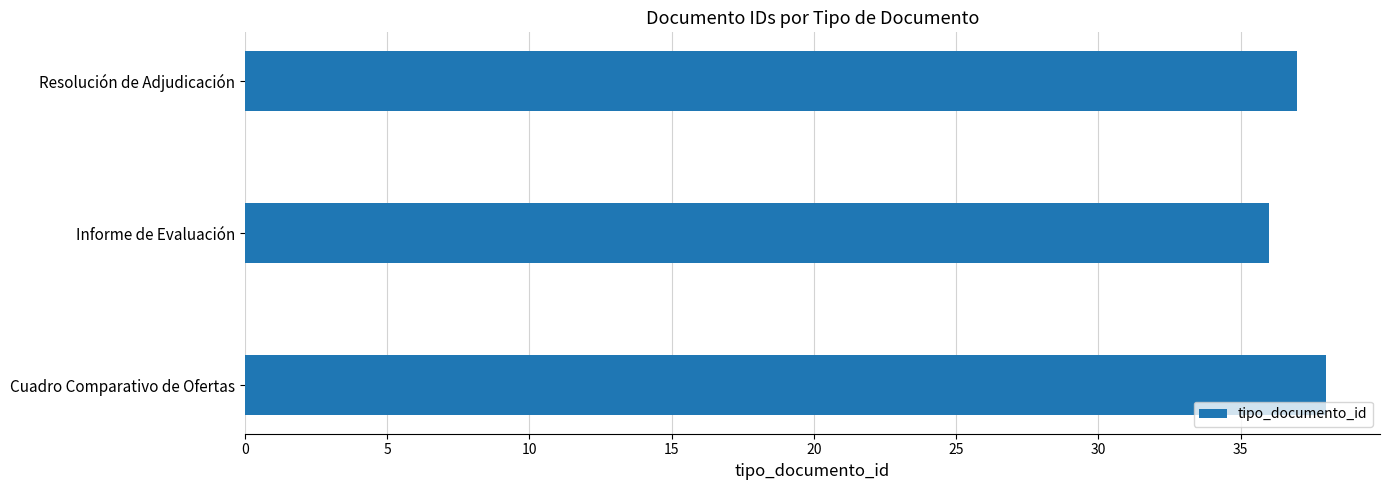

Reading bottom to top, list all the values displayed in this chart.

Cuadro Comparativo de Ofertas=38	Informe de Evaluación=36	Resolución de Adjudicación=37